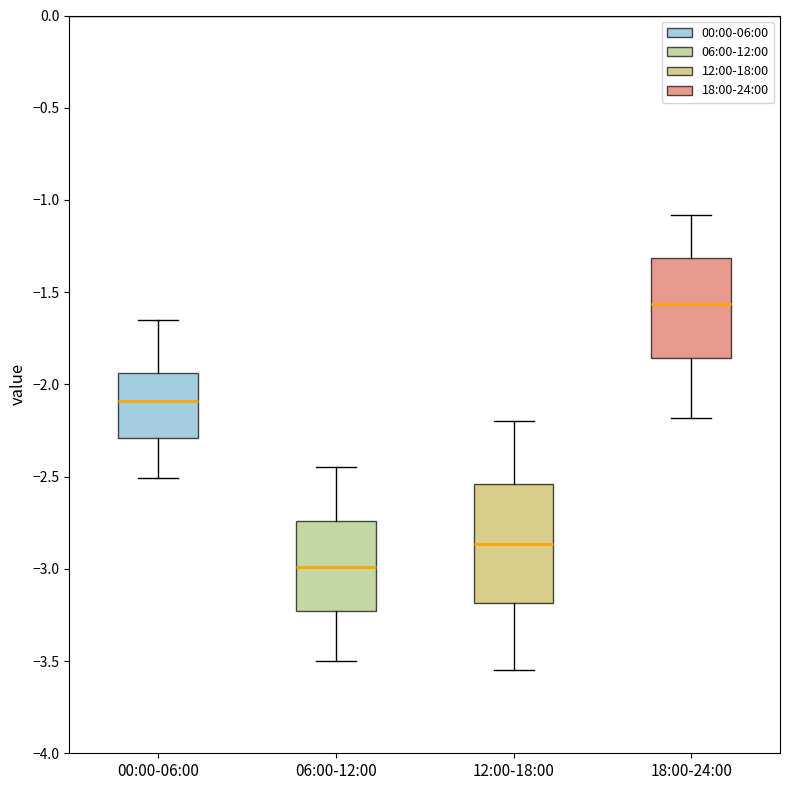

Comparing the boxes themselves (not the whiskers), which one is the tallest?

12:00-18:00